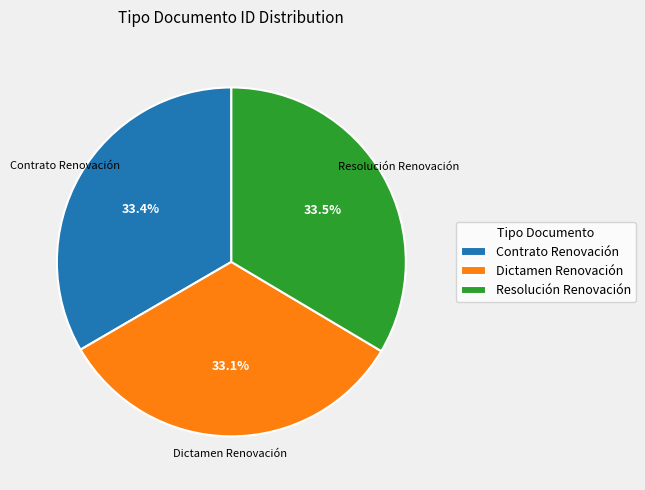

What is the total percentage of Resolución Renovación and Dictamen Renovación?

66.6%